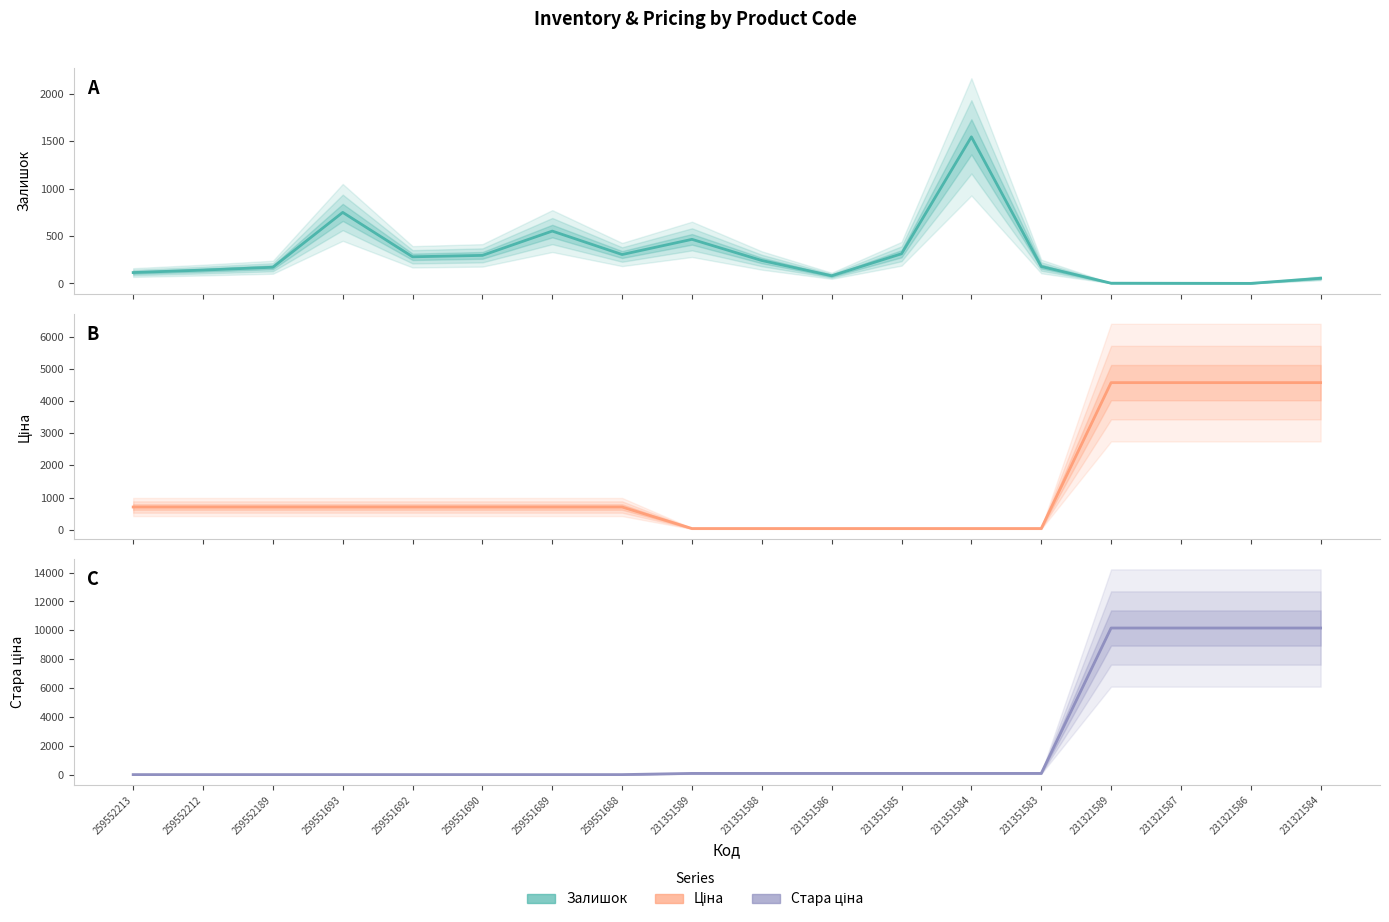

Which category has the lowest value in the Стара ціна series?

259552213